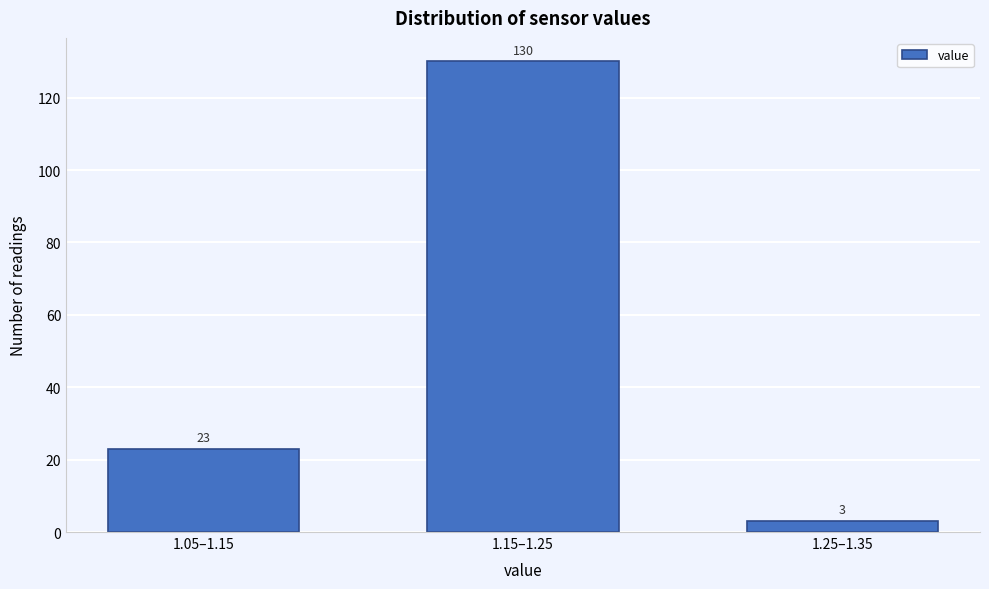

Reading left to right, extract all data points from this chart.

23	130	3